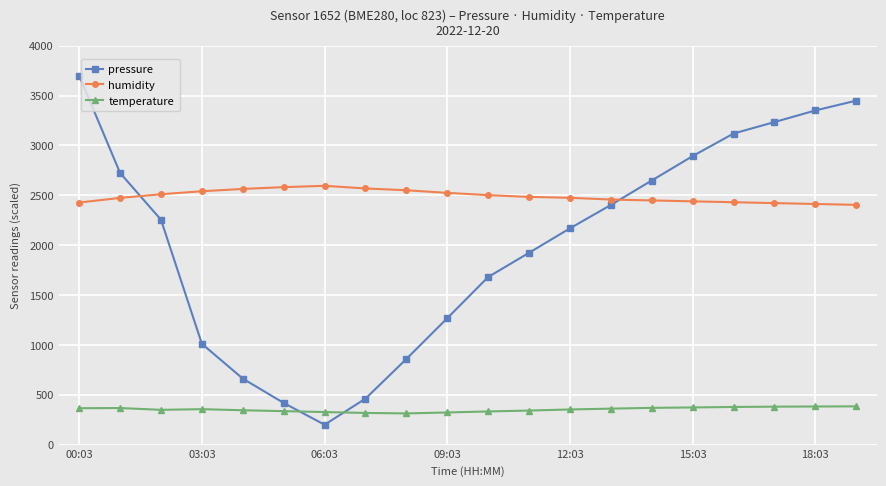

Is this an area chart (filled region under the line)?

No